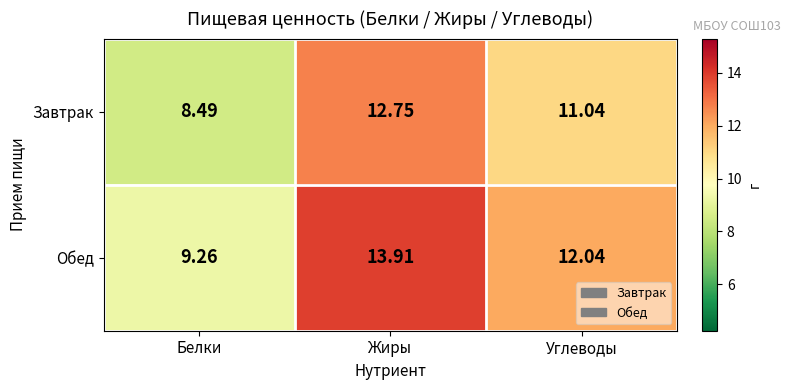

At which label is Завтрак closest to 10?

Углеводы